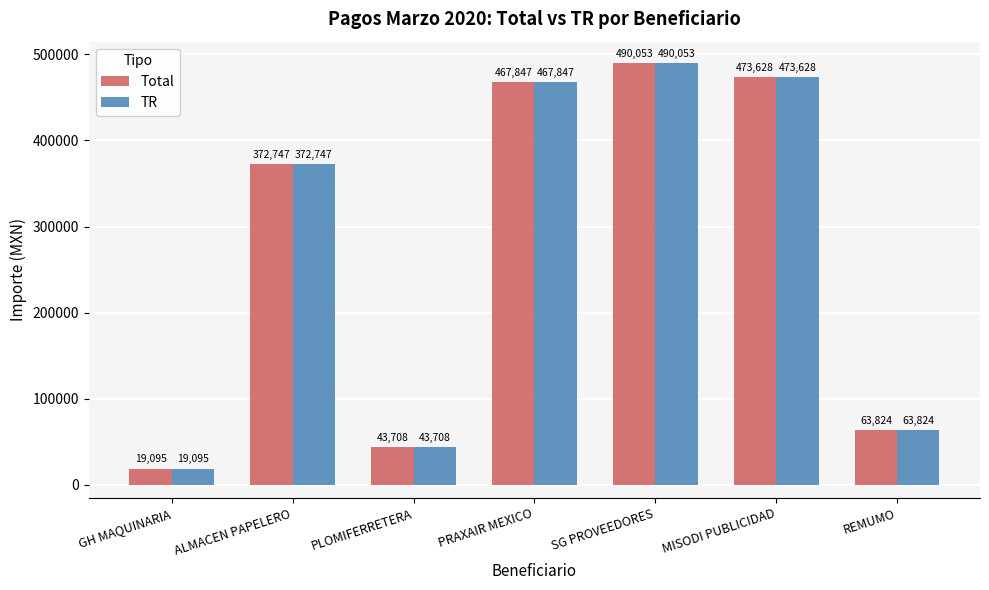

Where is TR nearest to the value 254573?

ALMACEN PAPELERO